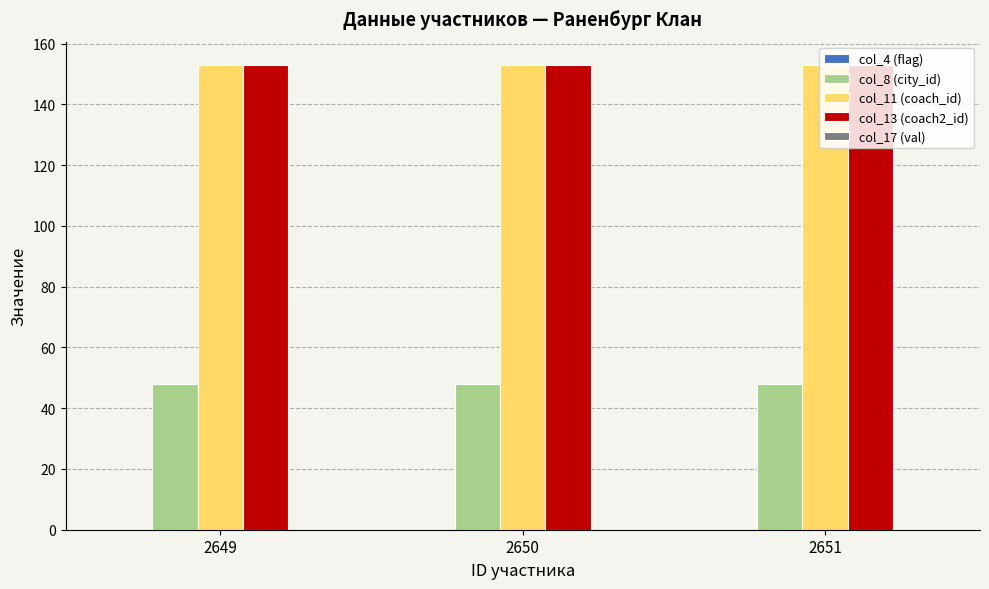

How many groups of bars are there?

3